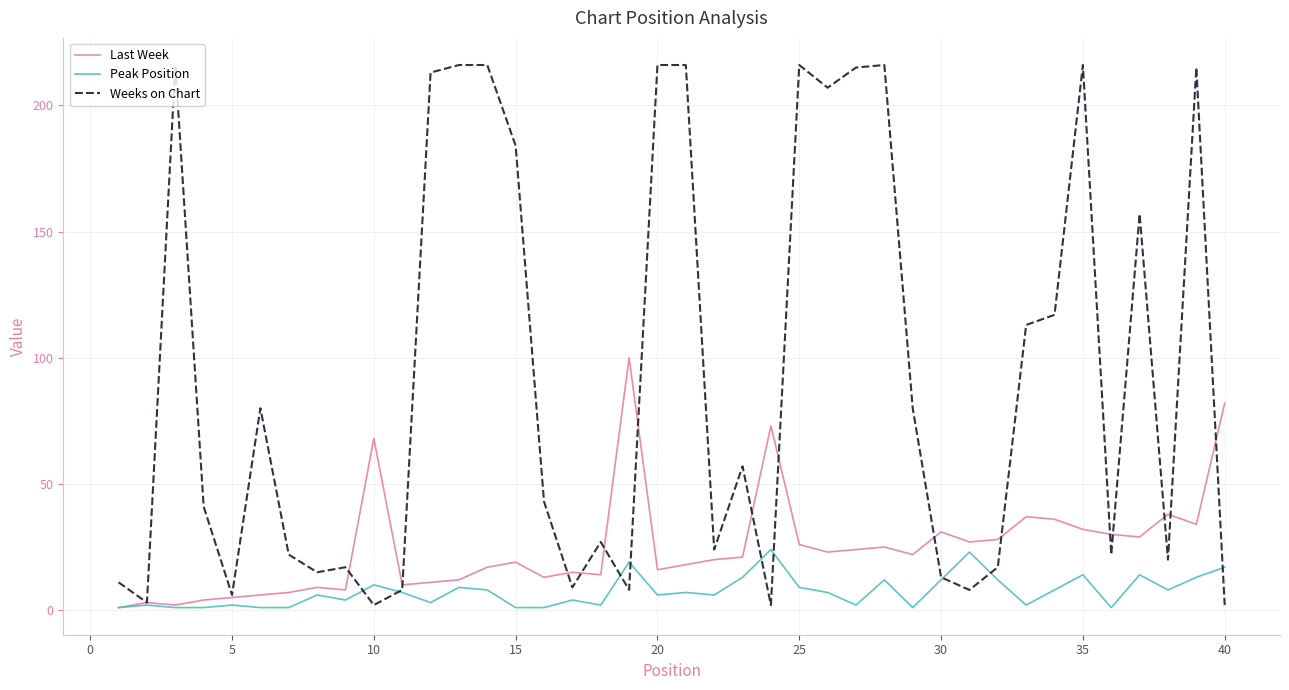

Count the number of categories in the chart.

40